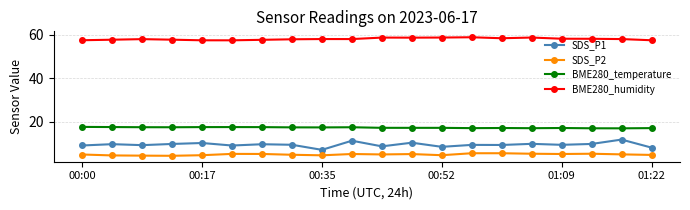

Is this an area chart (filled region under the line)?

No